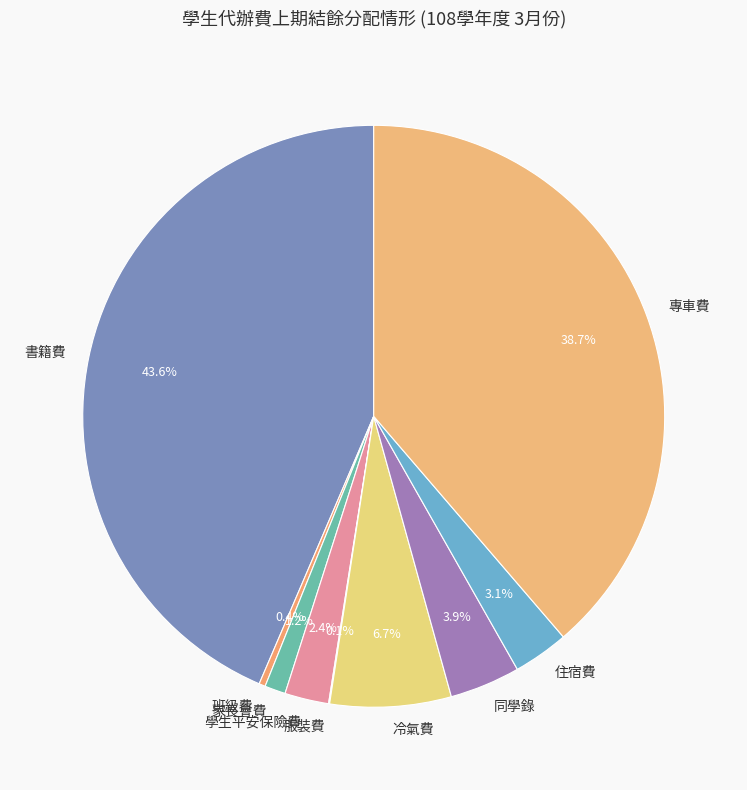

Is it true that 冷氣費 is 19% of the pie?

False